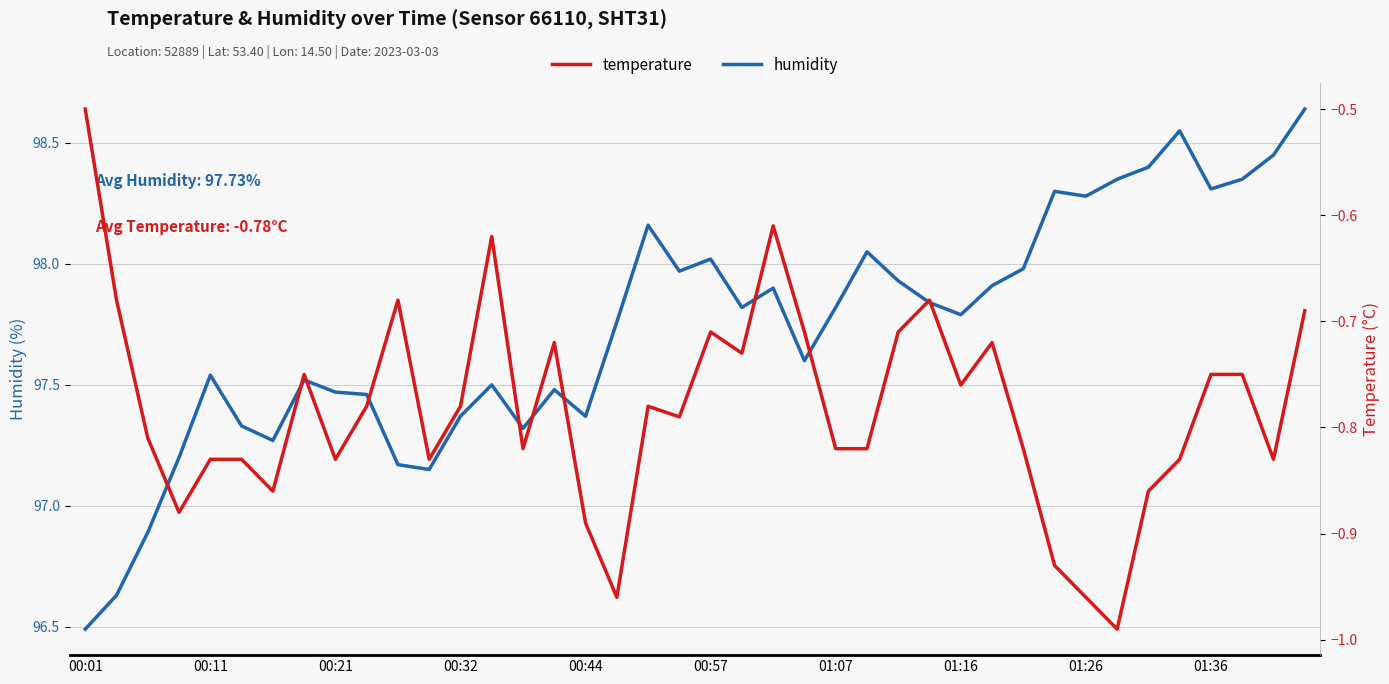

Which category has the lowest value in the humidity series?

00:01